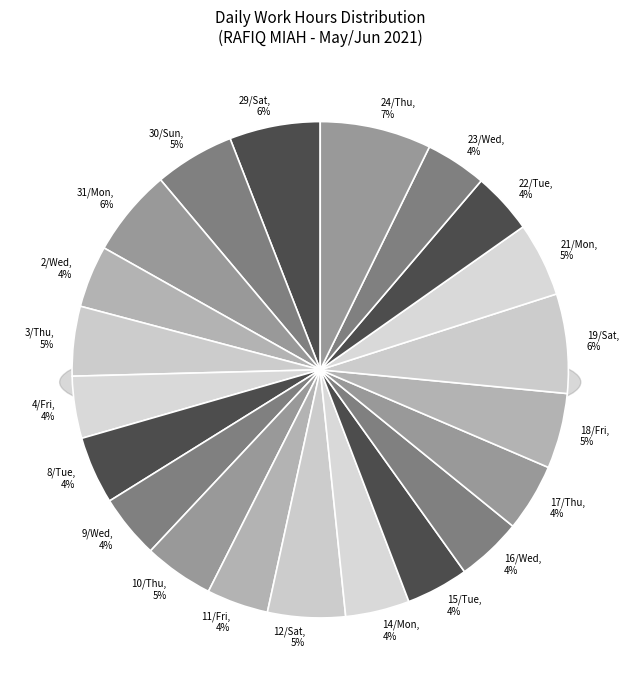

Does any single category account for the majority?

No